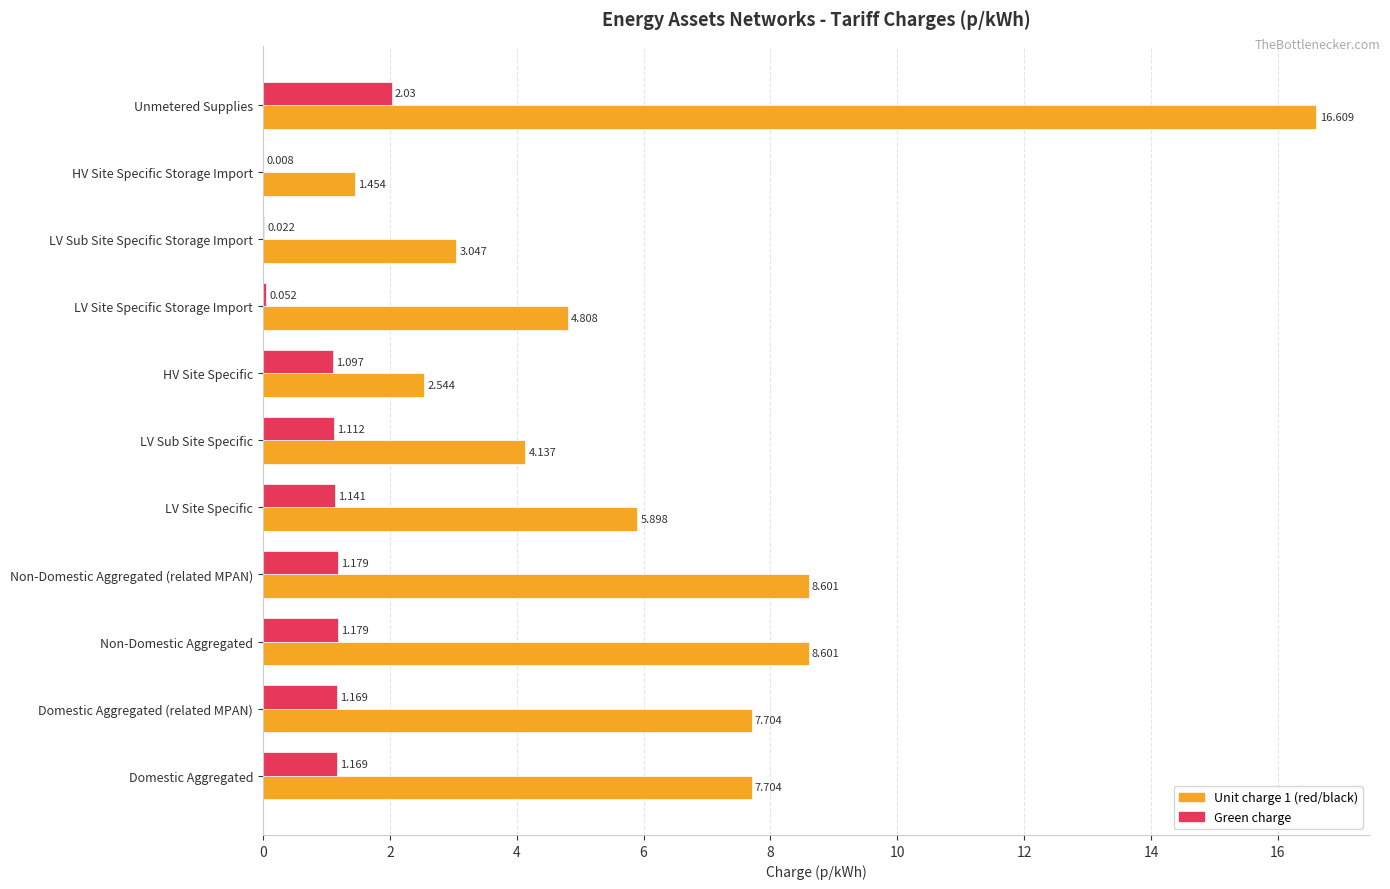

At which label is Green charge closest to 1?

HV Site Specific